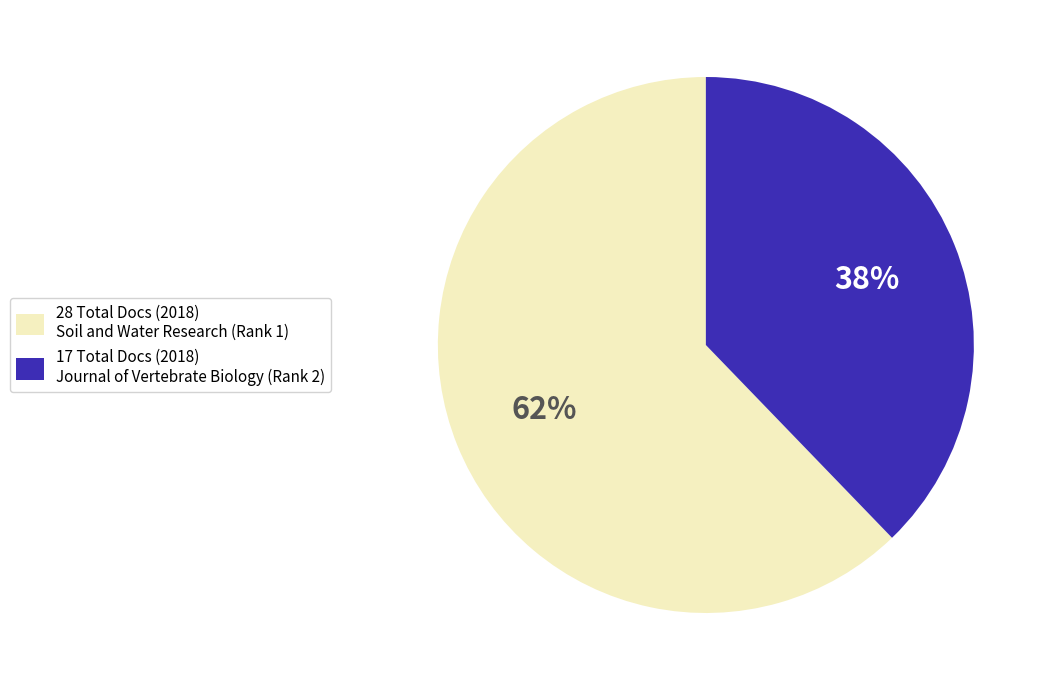

To the nearest percent, what portion does 28 Total Docs (2018) Soil and Water Research (Rank 1) represent?

62%